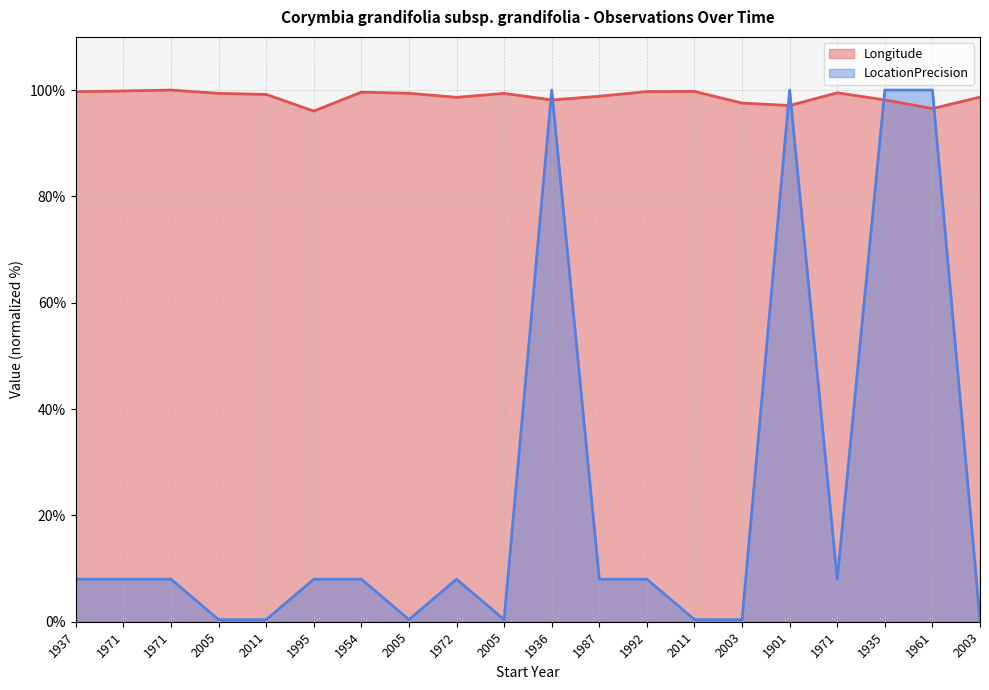

What is the sum of the LocationPrecision (line) values at 1954 and 2003?

8.4